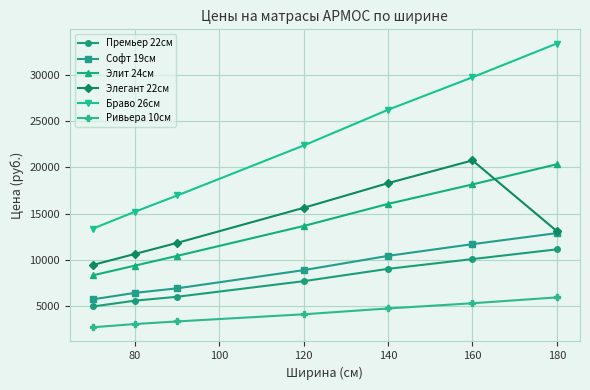

How many series are shown in this chart?

6